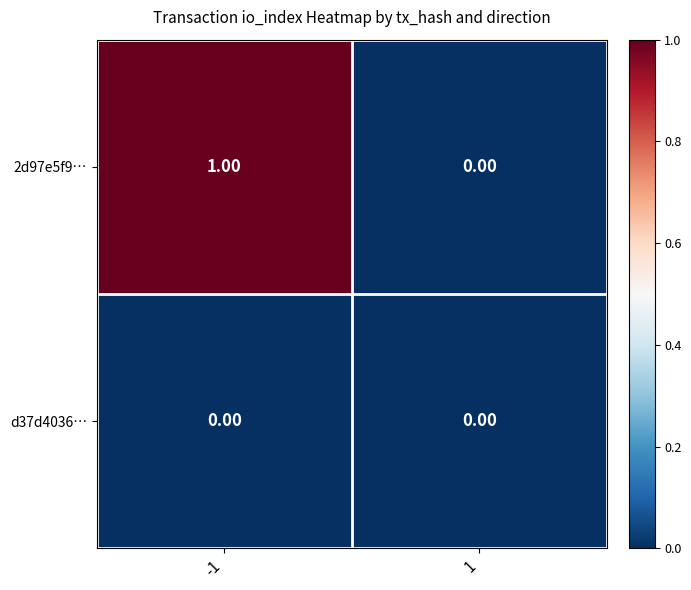

Which series changed the most between -1 and 1?

2d97e5f9…